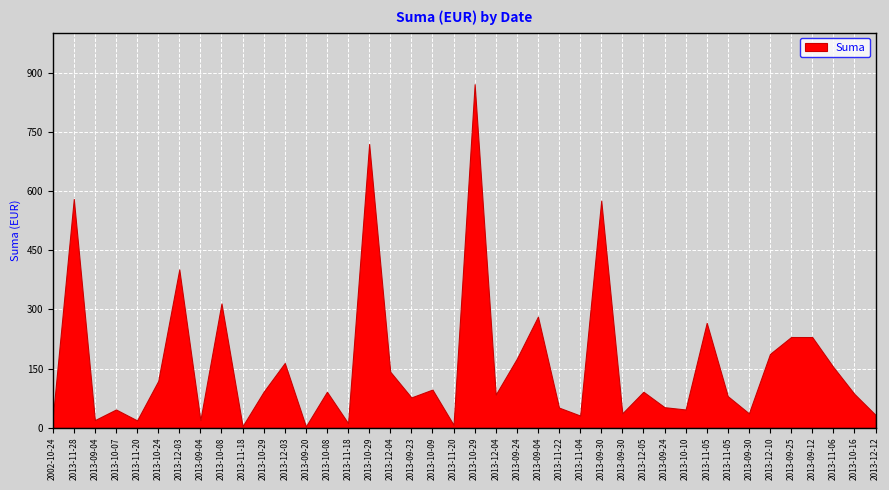

Reading left to right, extract all data points from this chart.

2002-10-24=23.2	2013-11-28=580.2	2013-09-04=19.2	2013-10-07=46.1	2013-11-20=18.4	2013-10-24=118.3	2013-12-03=401.5	2013-09-04=19.2	2013-10-08=315.2	2013-11-18=3.8	2013-10-29=91.2	2013-12-03=164.1	2013-09-20=3.2	2013-10-08=91.1	2013-11-18=11.5	2013-10-29=719.9	2013-12-04=141.9	2013-09-23=76.7	2013-10-09=96.6	2013-11-20=7.2	2013-10-29=871.3	2013-12-04=84.0	2013-09-24=174.9	2013-09-04=281.7	2013-11-22=50.8	2013-11-04=30.7	2013-09-30=576.2	2013-09-30=36.3	2013-12-05=91.1	2013-09-24=51.9	2013-10-10=46.1	2013-11-05=266.1	2013-11-05=79.8	2013-09-30=36.3	2013-12-10=187.1	2013-09-25=229.9	2013-09-12=229.8	2013-11-06=153.9	2013-10-16=85.5	2013-12-12=32.5